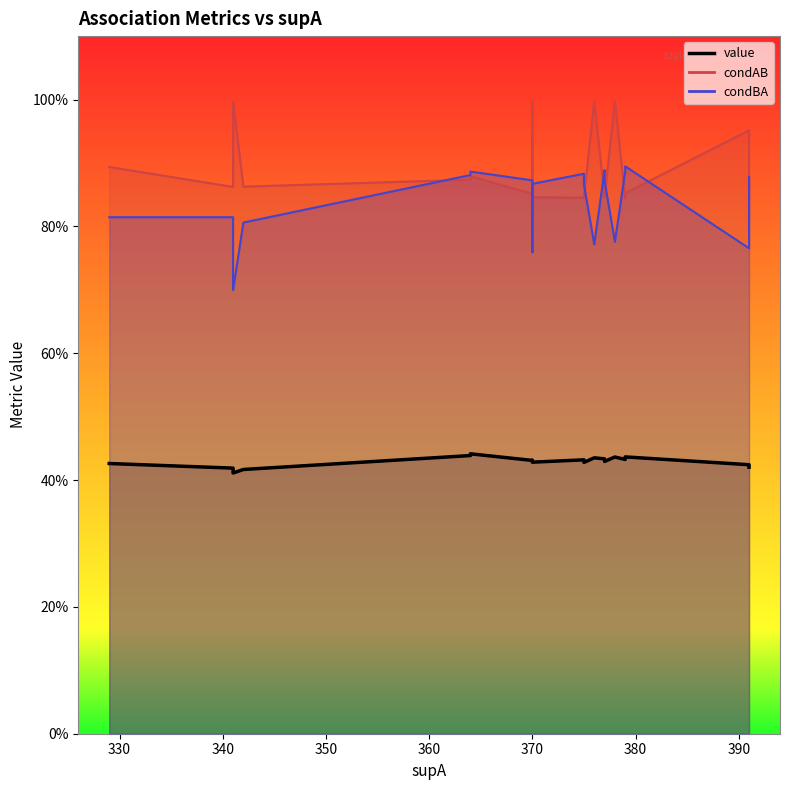

What is the approximate value at 370?

0.4